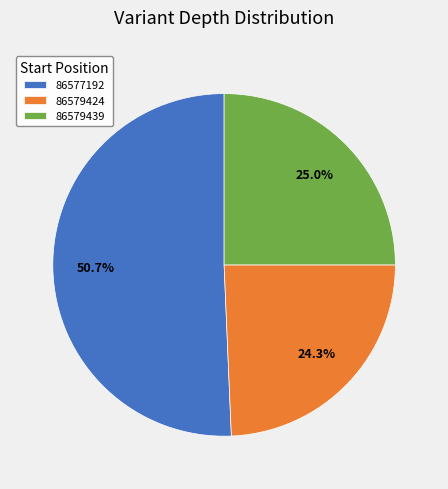

Combined, do 86579424 and 86577192 account for over 50%?

Yes